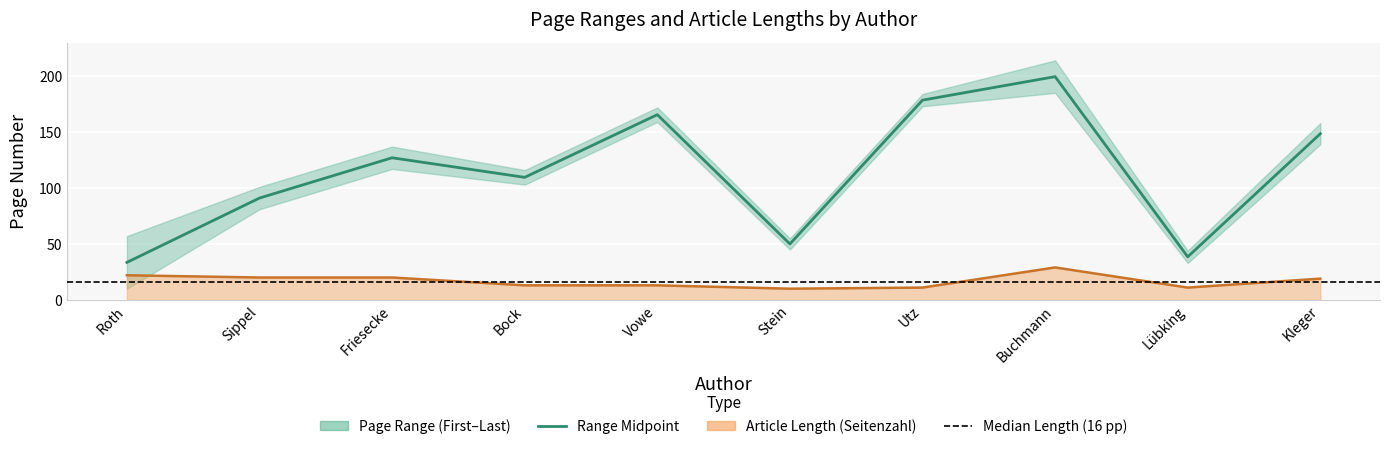

How many data points in Midpoint of Range are above 127?

4